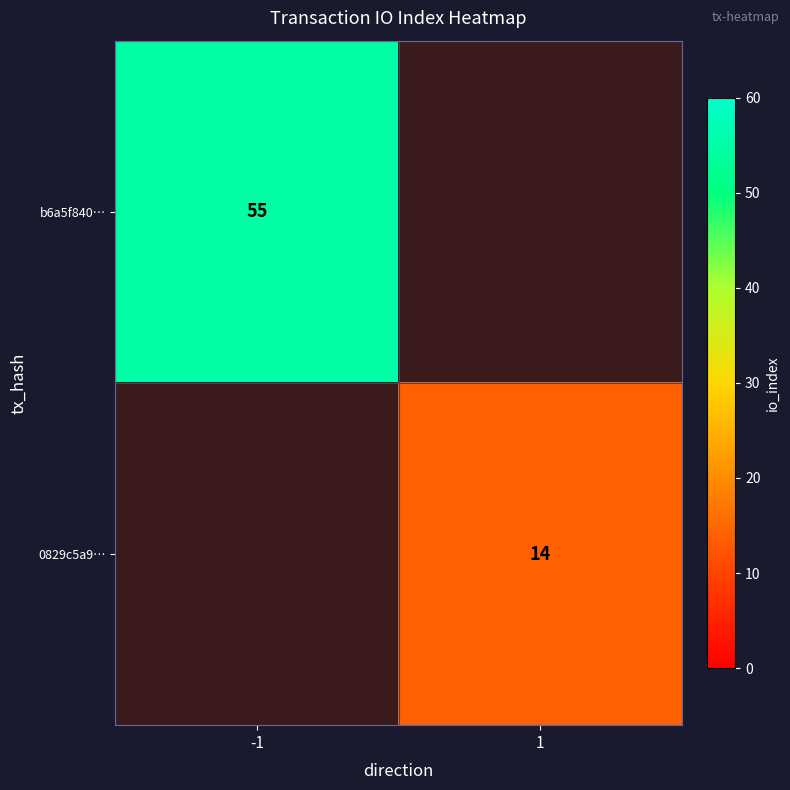

Count the number of categories in the chart.

2